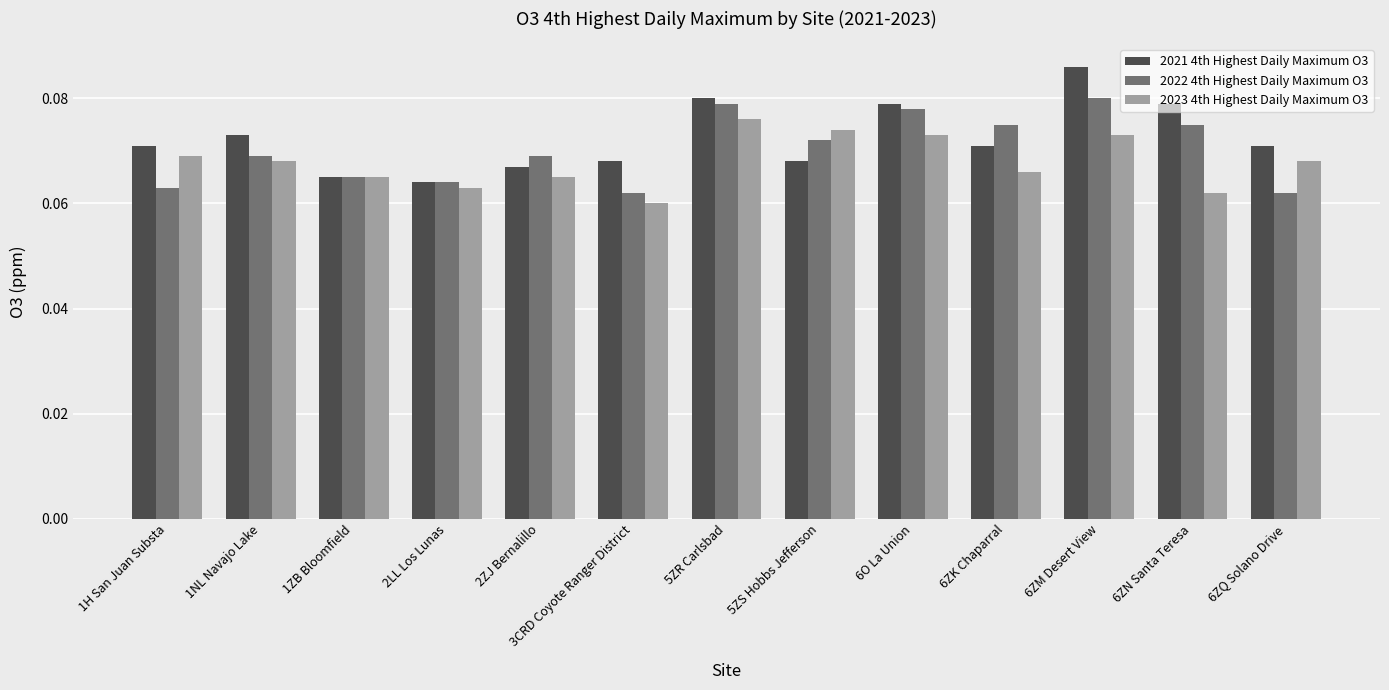

How many series are shown in this chart?

3